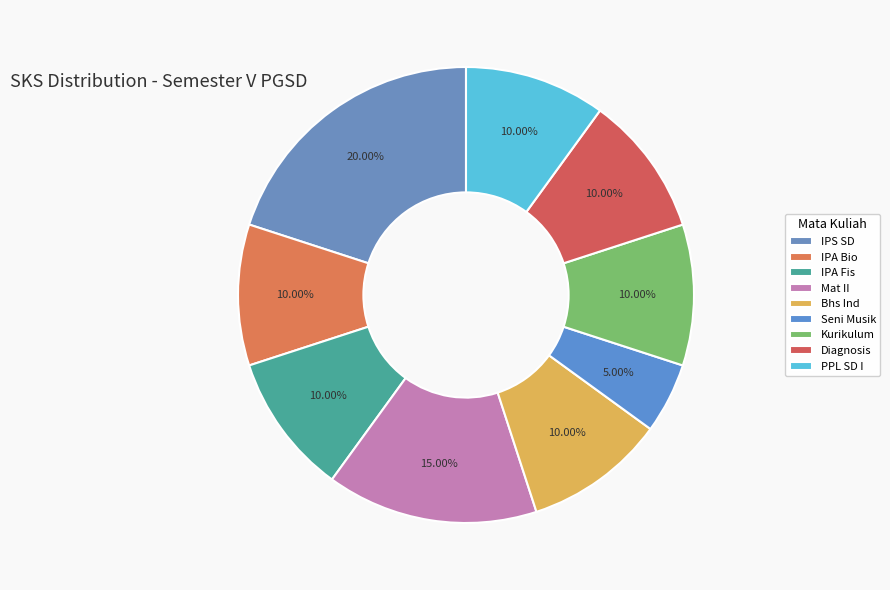

Count the number of slices in the pie.

9